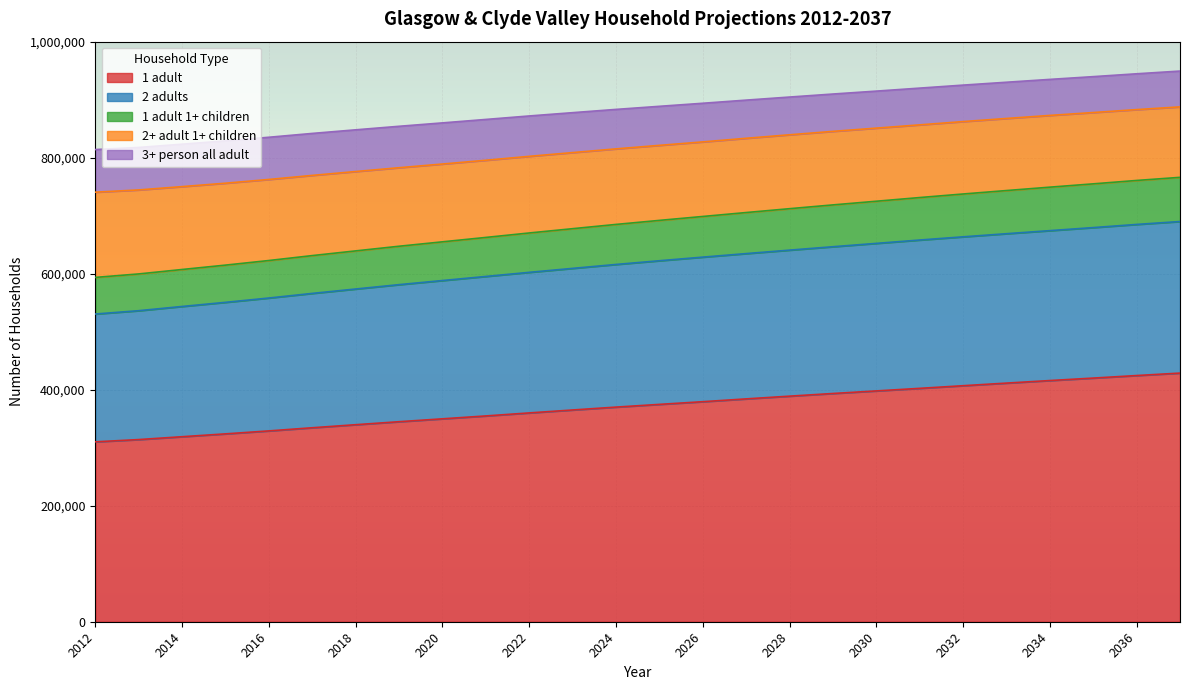

What is the total value across all series at 2030?

914751